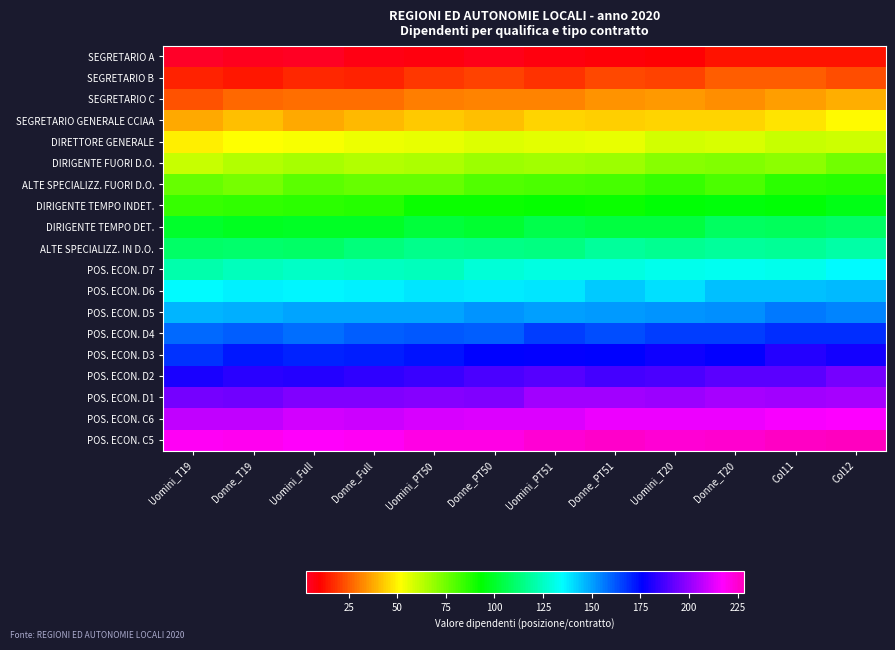

What is the total value across all series at Uomini_T20?

2235